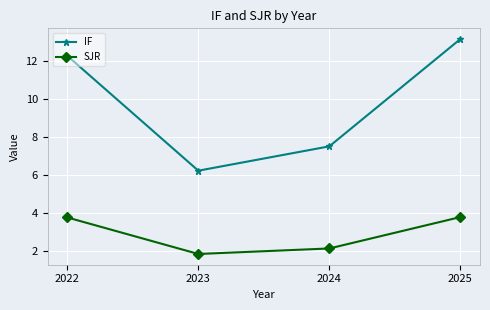

At which category does SJR reach its first local valley?

2023